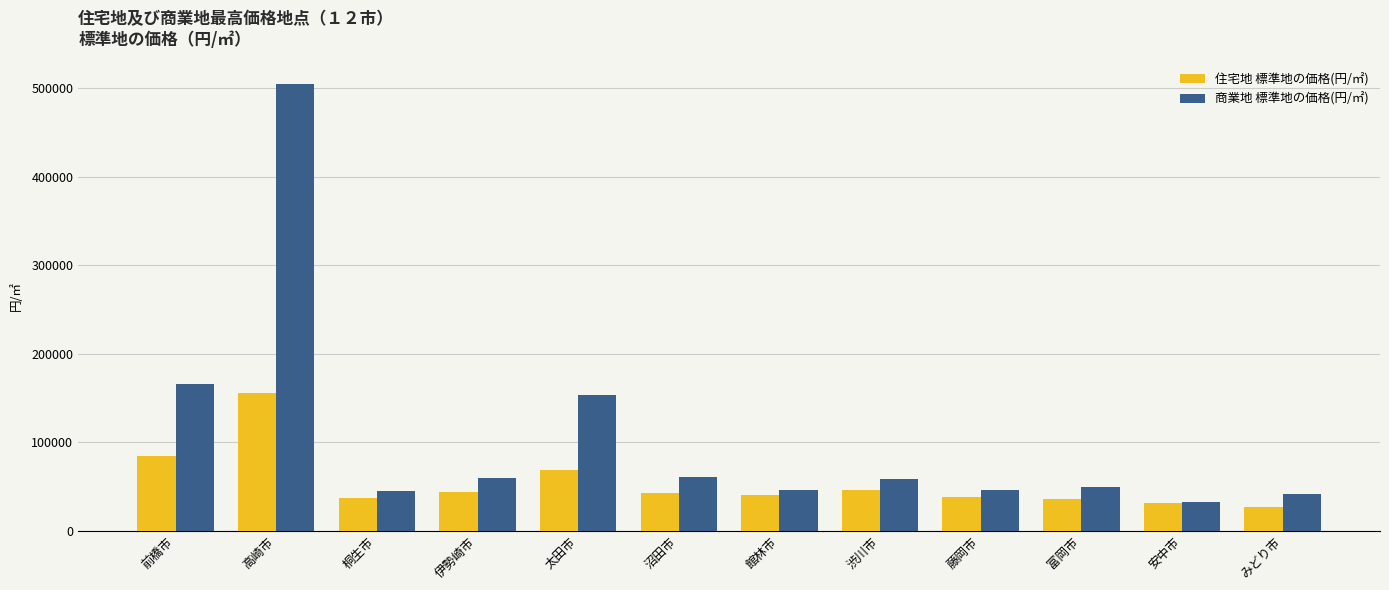

What position from the left is 藤岡市?

9